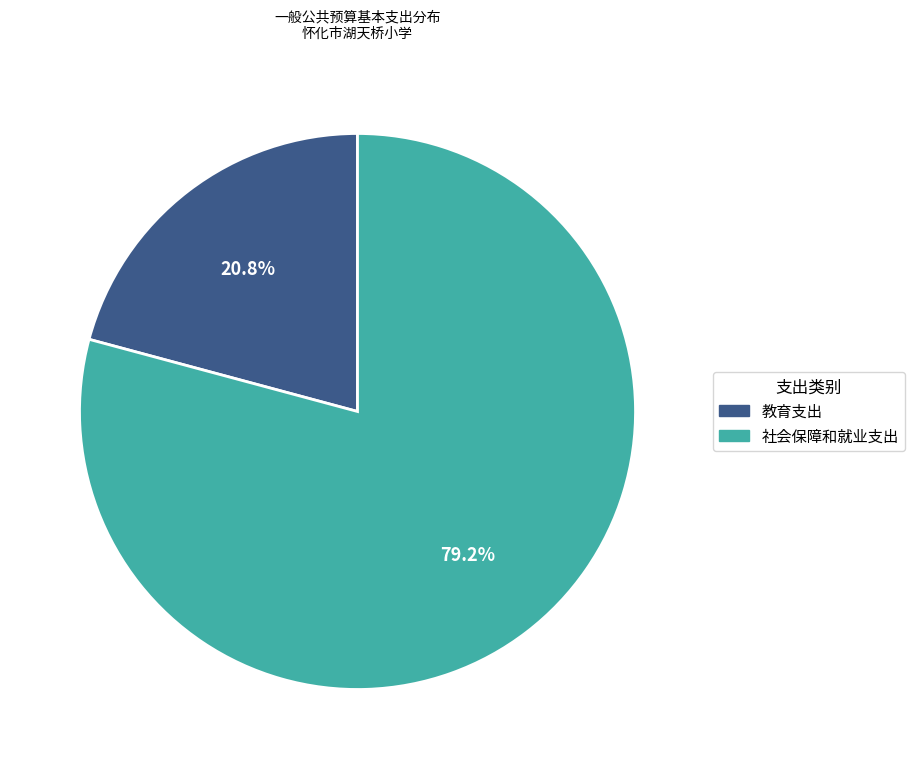

Is there any slice that represents more than half of the pie?

Yes